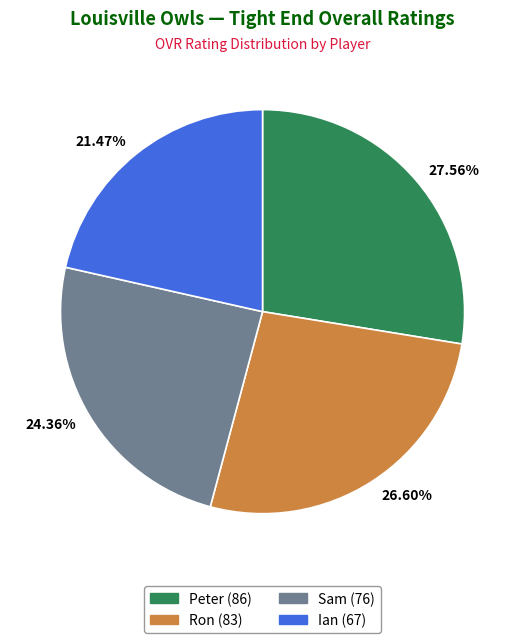

Which slice is the smallest?

21.47%